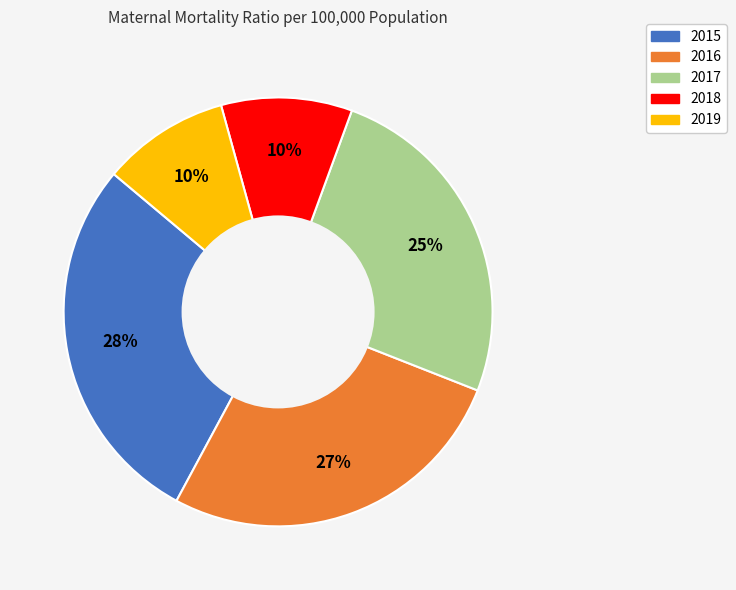

How many segments does this pie chart have?

5